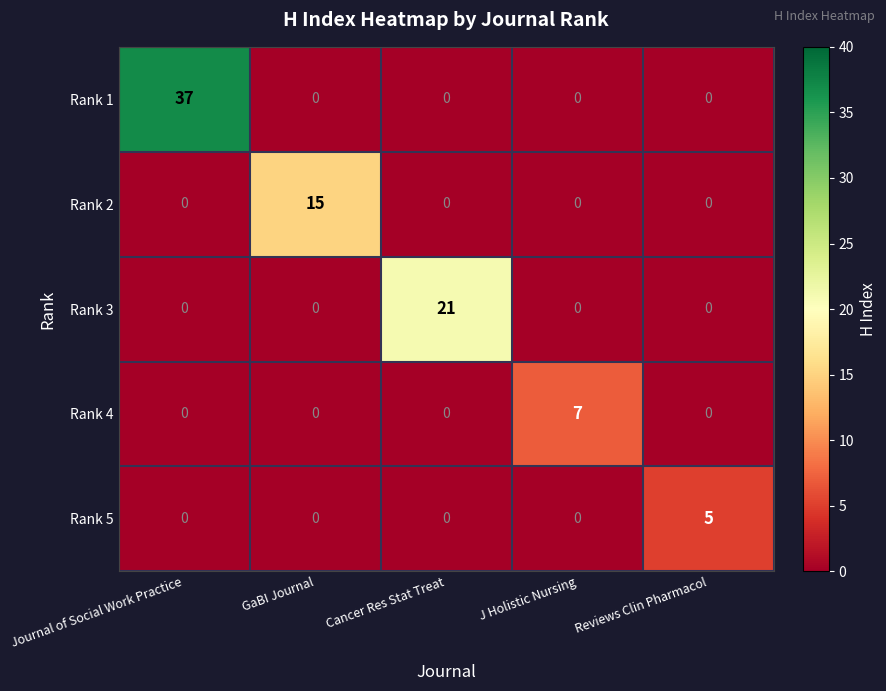

List the series in order of their peak value, lowest first.

Rank 5, Rank 4, Rank 2, Rank 3, Rank 1